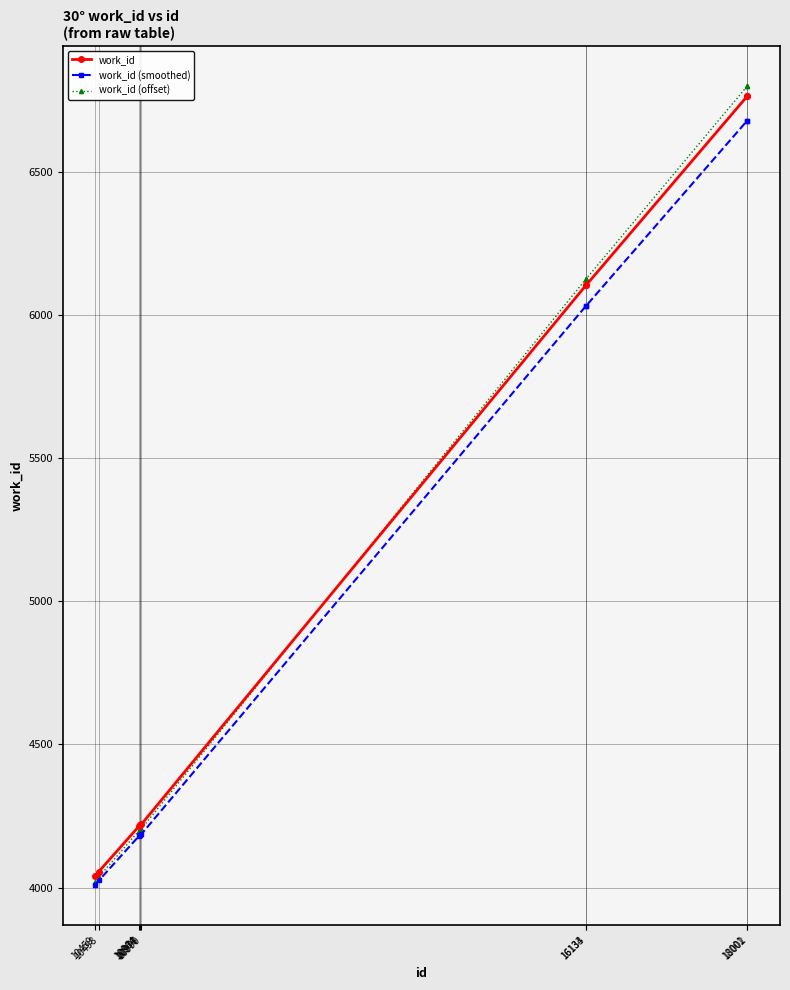

True or false: work_id has a value of 11423.1 at 18001.

False